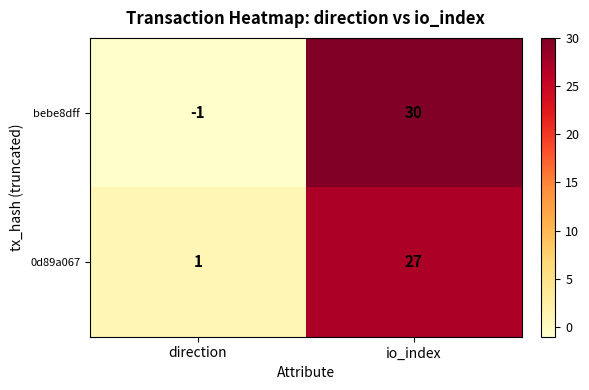

What is the average value of the 0d89a067 series?

14